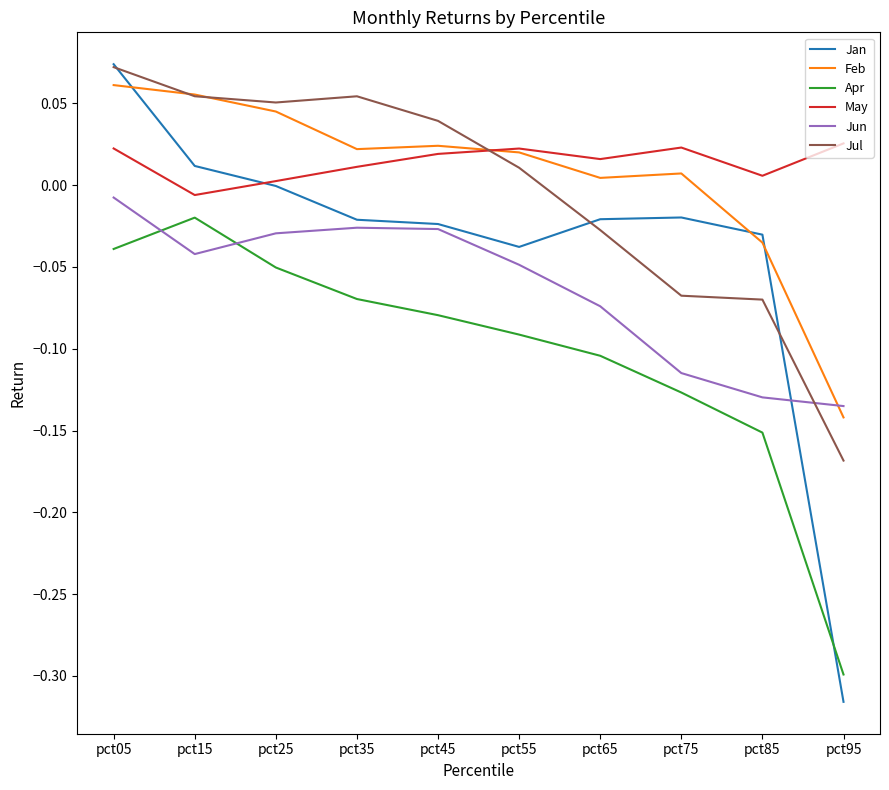

At which category is the sum across all series the highest?

pct05